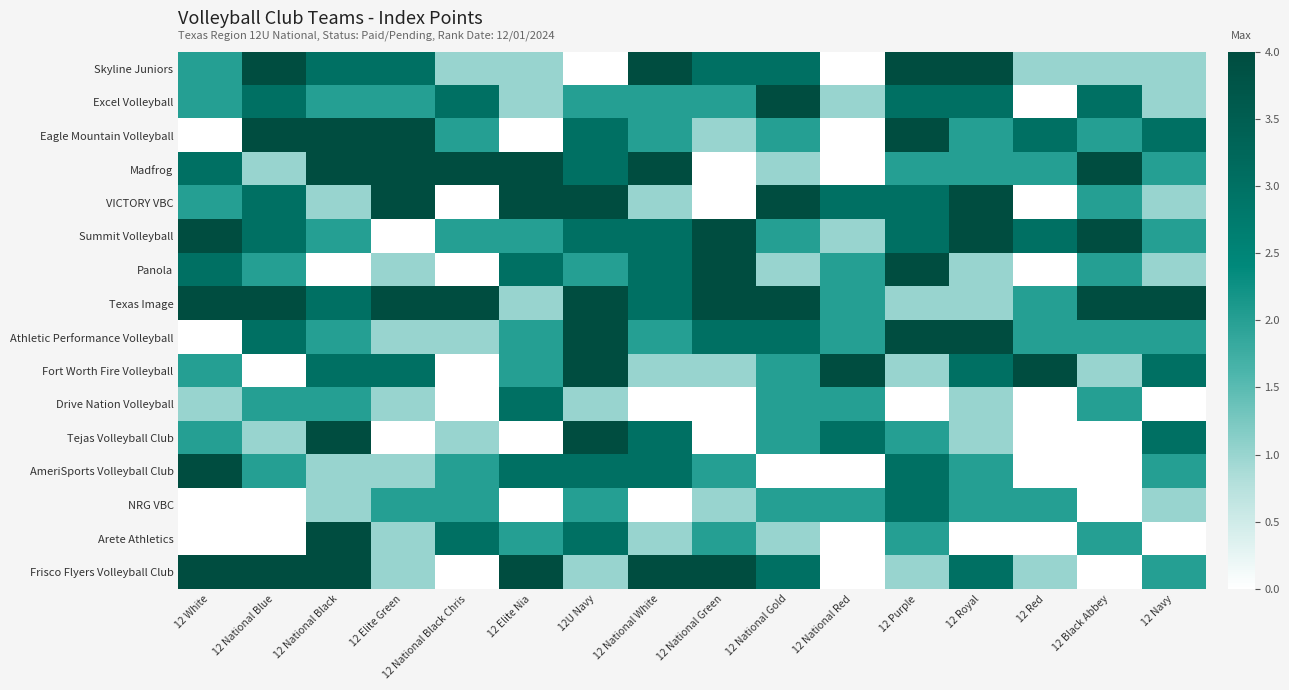

Between 12 Elite Green and 12 Red, which is larger?

12 Elite Green